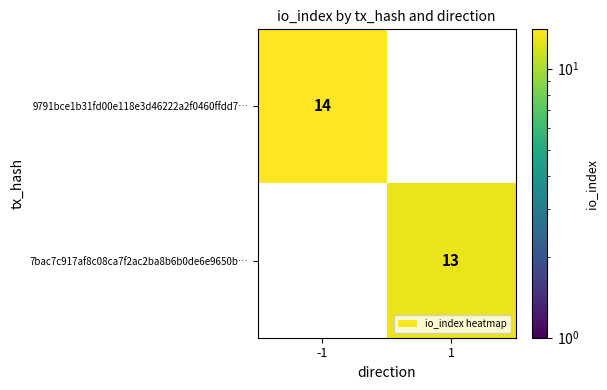

What is the difference between the highest and lowest values at 1?

13